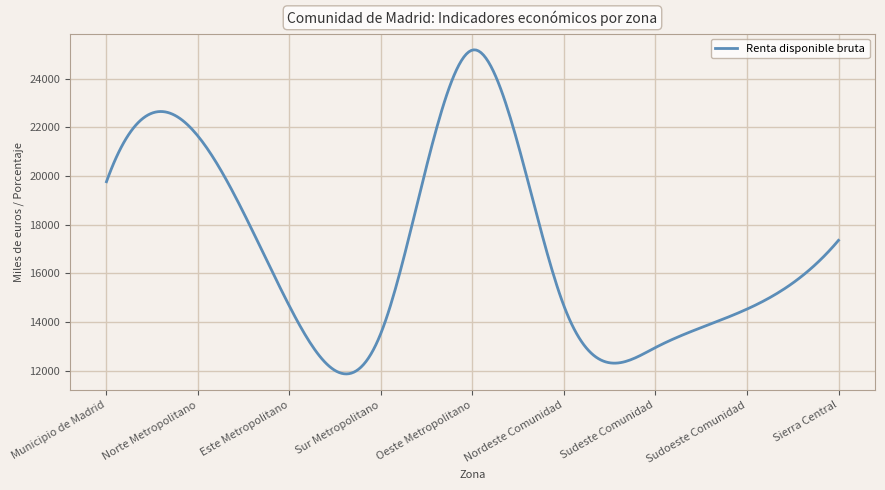

What is the difference between the maximum and minimum values?

13317.1